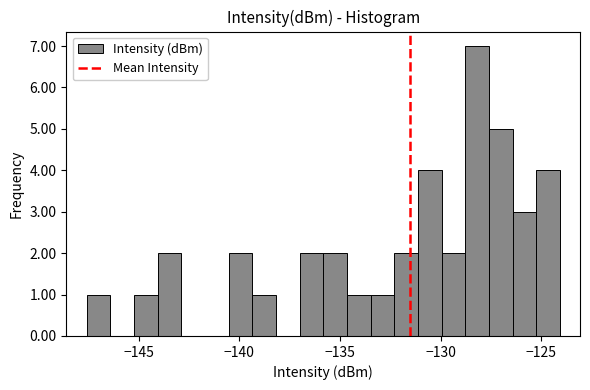

Read against the x-axis, roughly where is the centre of the tallest bar?

-128.0